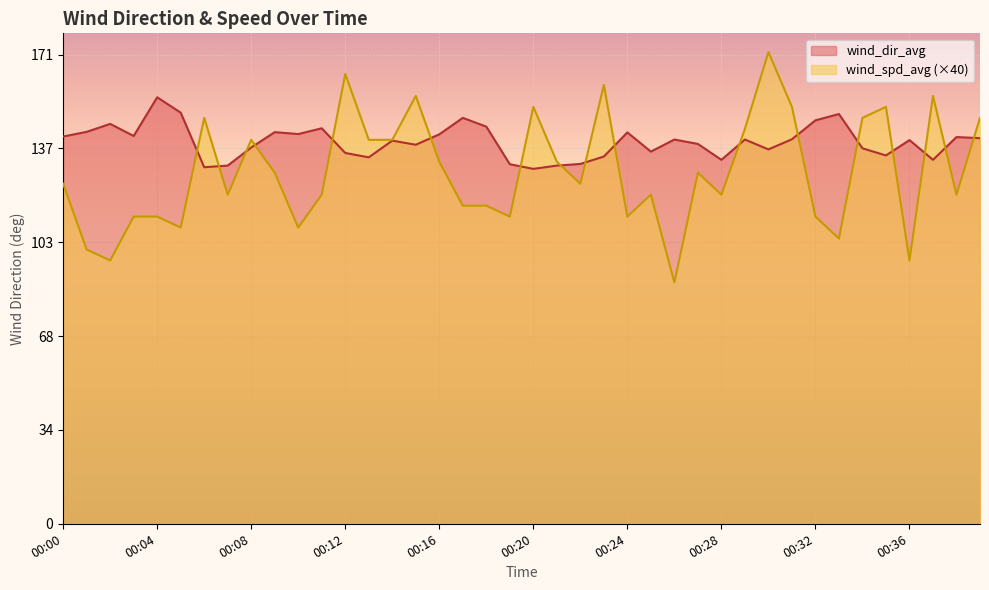

After their last crossing, which series has the higher values: wind_spd_avg or wind_dir_avg?

wind_spd_avg